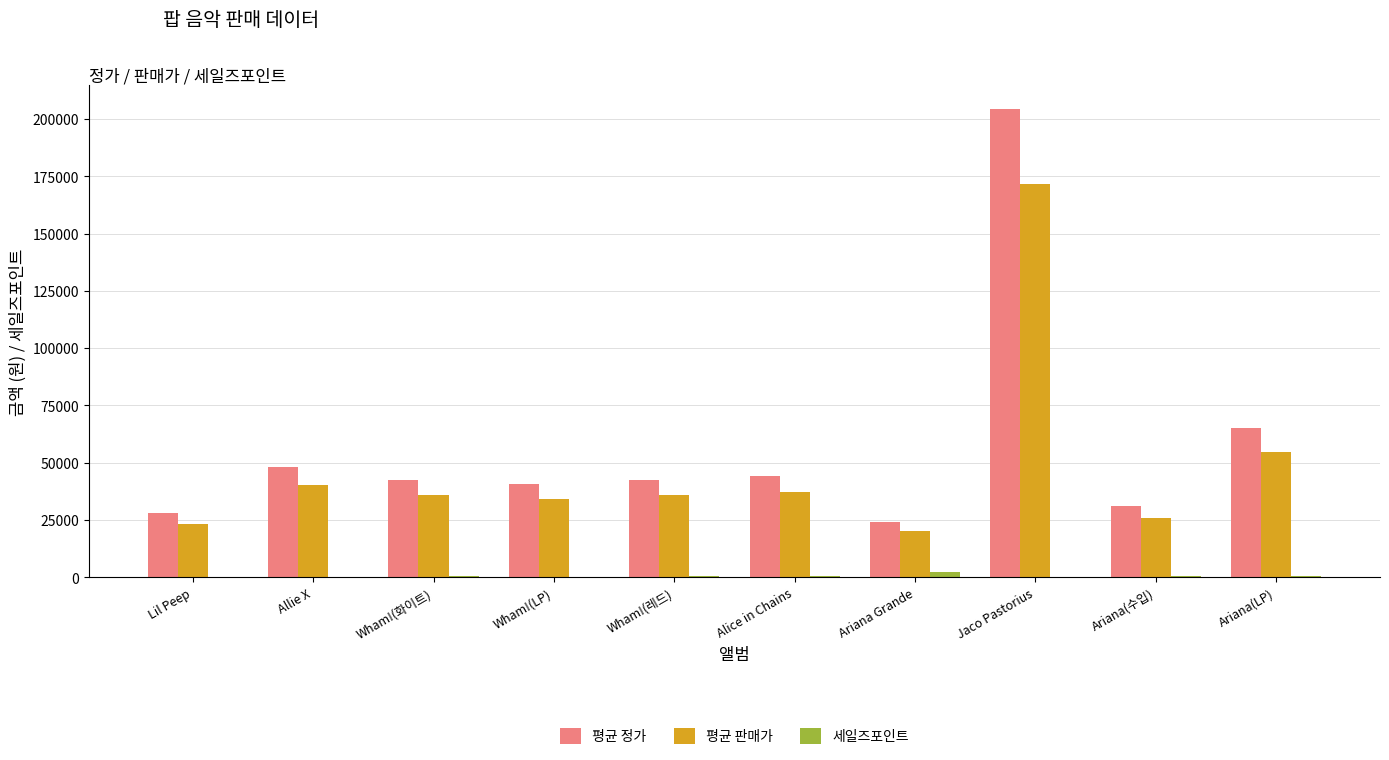

The 평균 정가 series shows 31000 at Ariana(수입). True or false?

True